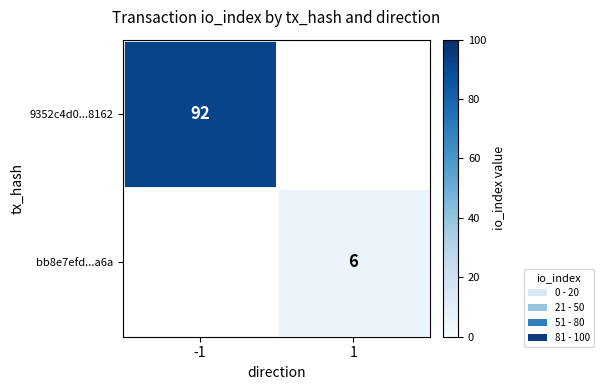

At how many categories does at least one series exceed 24?

1